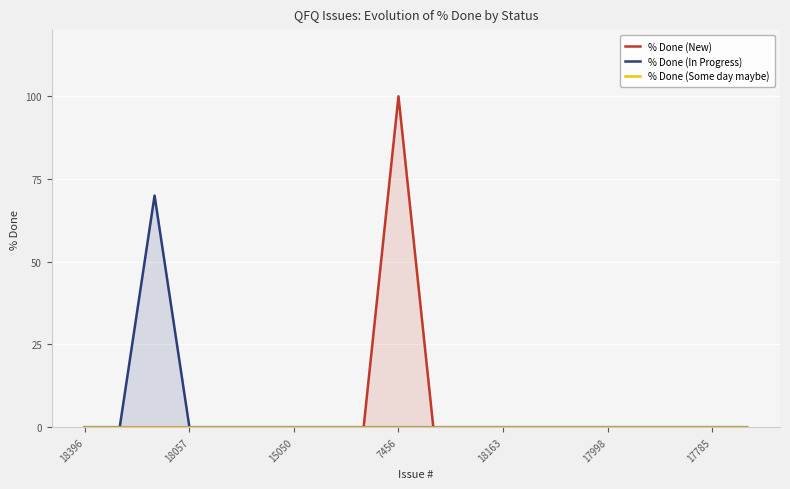

Where is % Done (In Progress) nearest to the value 35?

18396